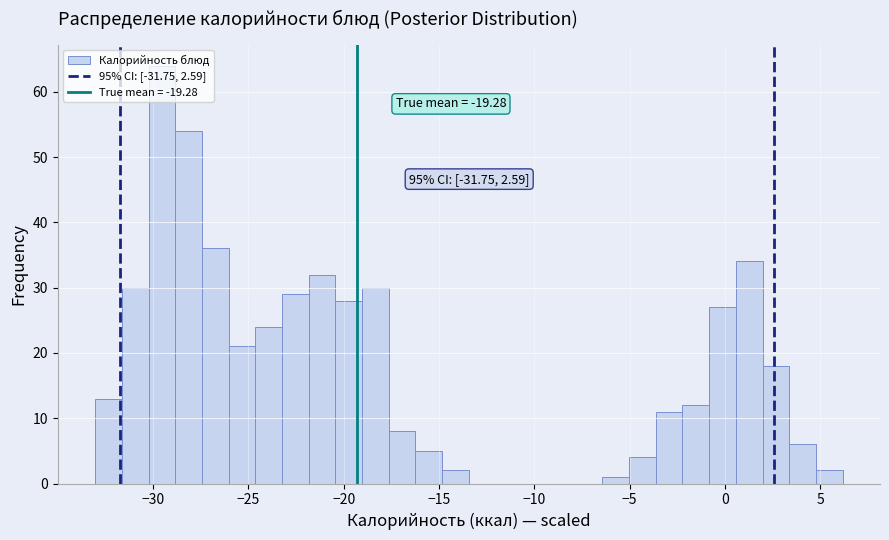

Around what value on the x-axis is the tallest bar? Give the approximate position of its centre, as read against the axis.

-29.5